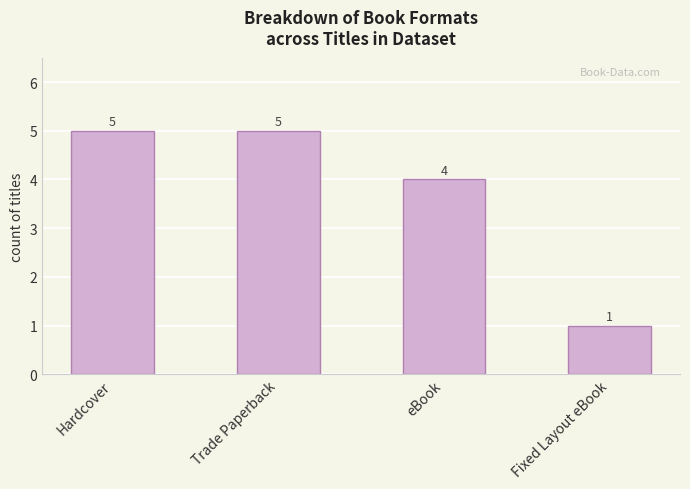

What is the sum of all values?

15